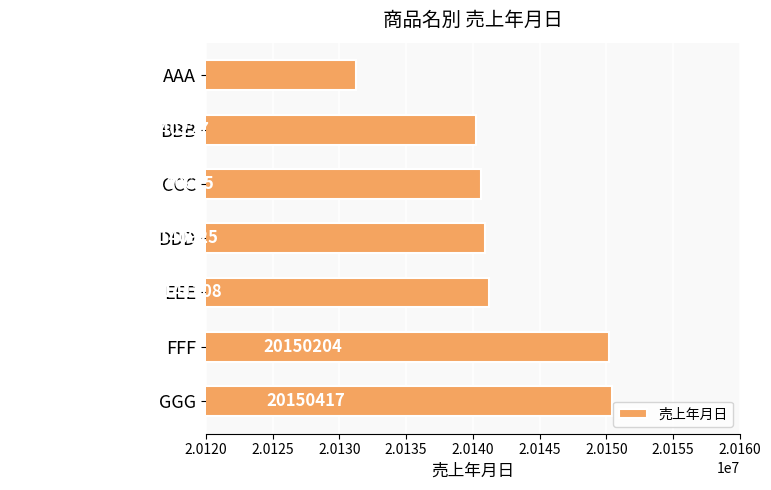

At which category does the chart reach its peak across all series?

GGG